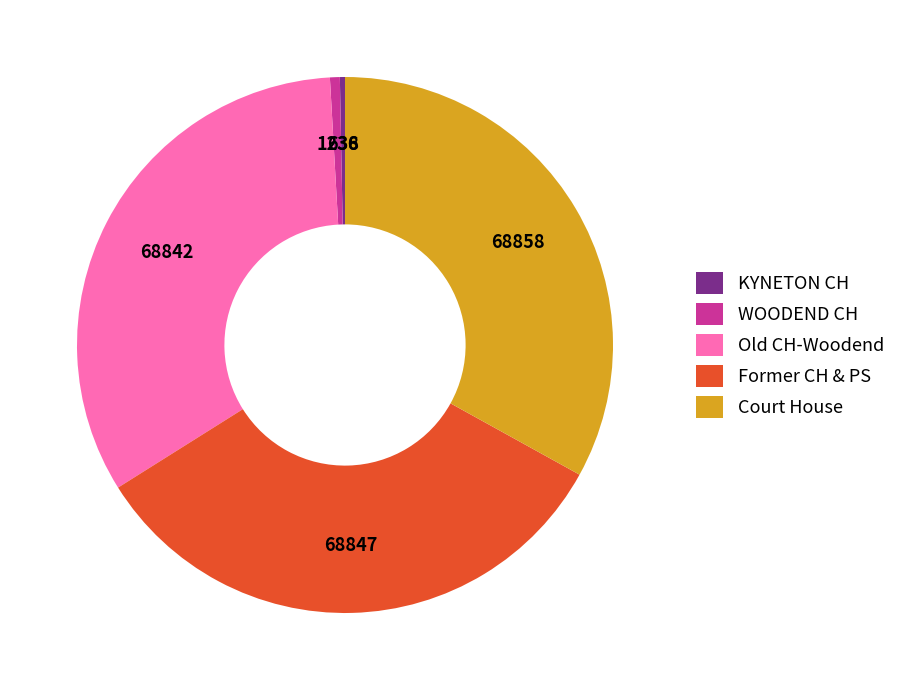

What is the ratio of the value at Former CH & PS to the value at WOODEND CH?

55.7